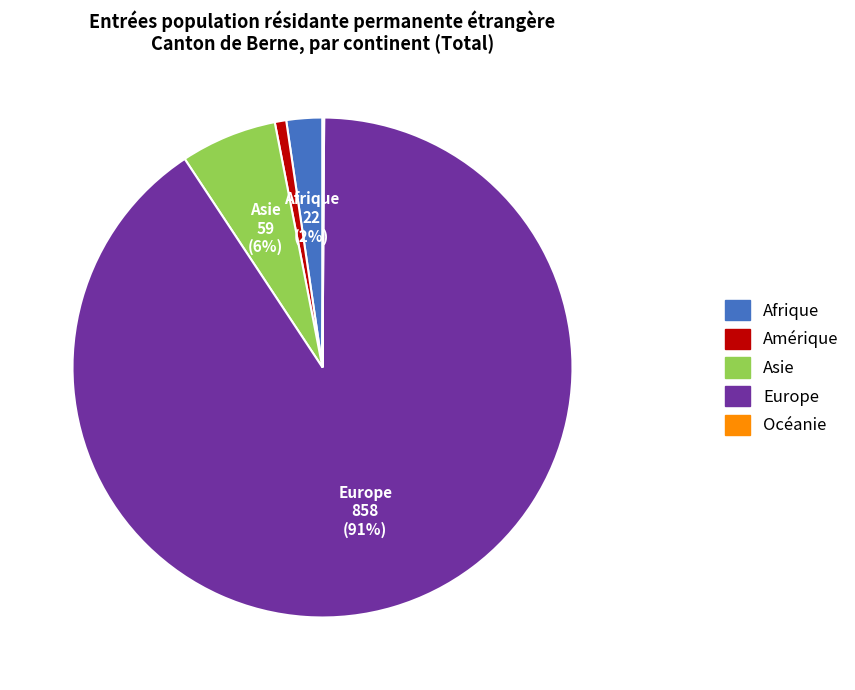

To the nearest percent, what is the average slice percentage?

20%